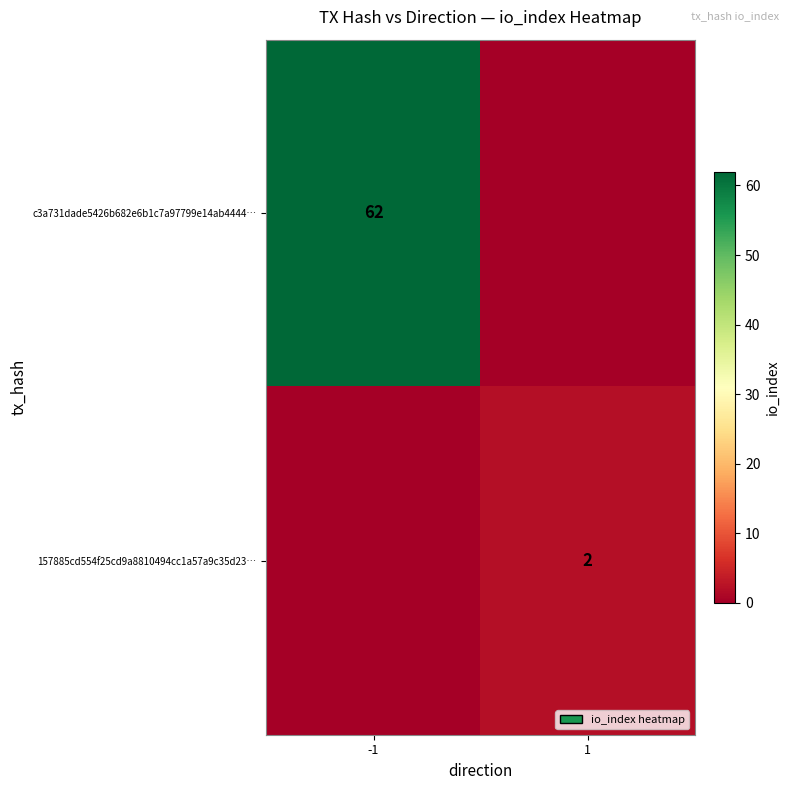

The c3a731dade5426b682e6b1c7a97799e14ab4444… series shows 62 at -1. True or false?

True